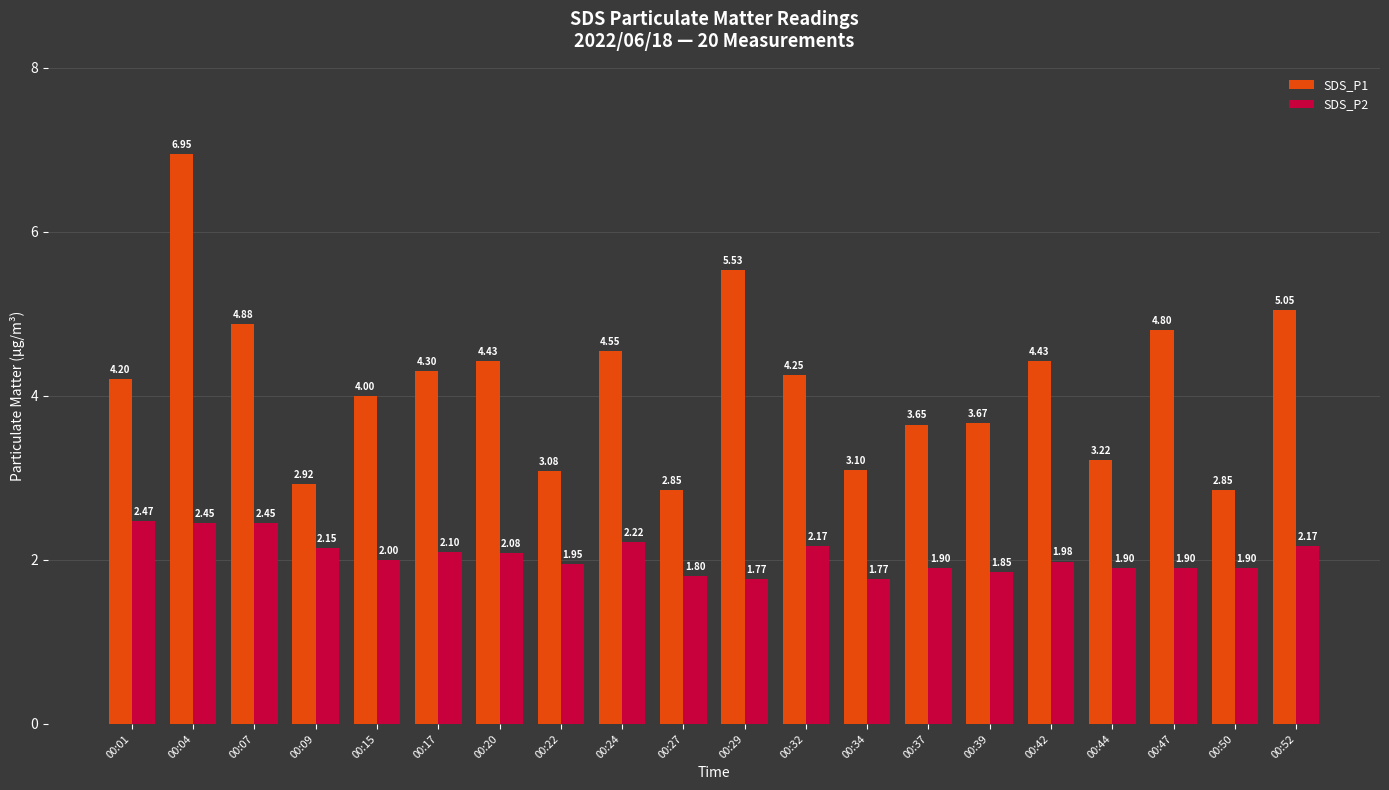

Does the chart contain stacked bars?

No